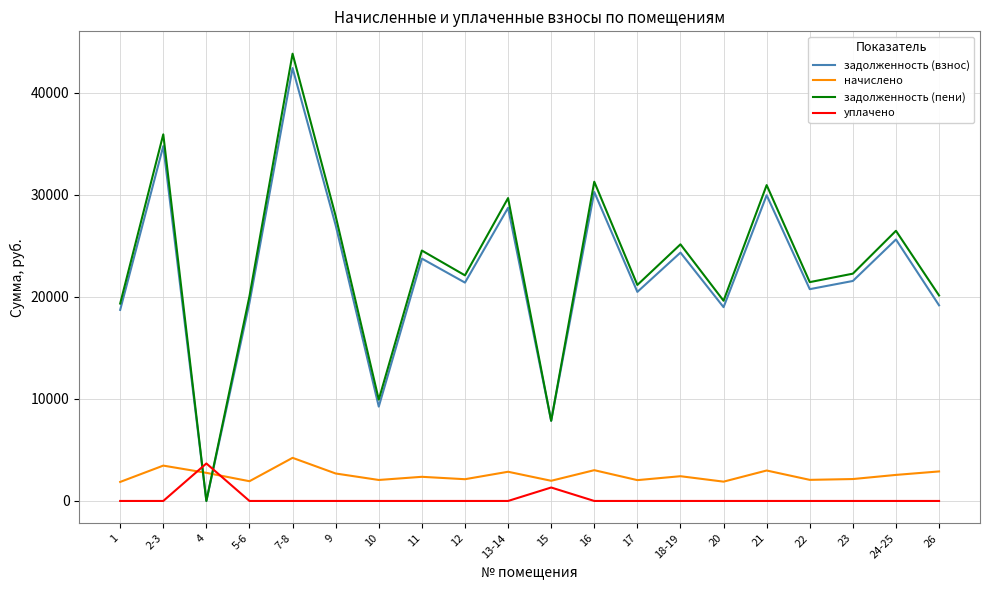

Which series changed the most between 10 and 21?

задолженность (пени)